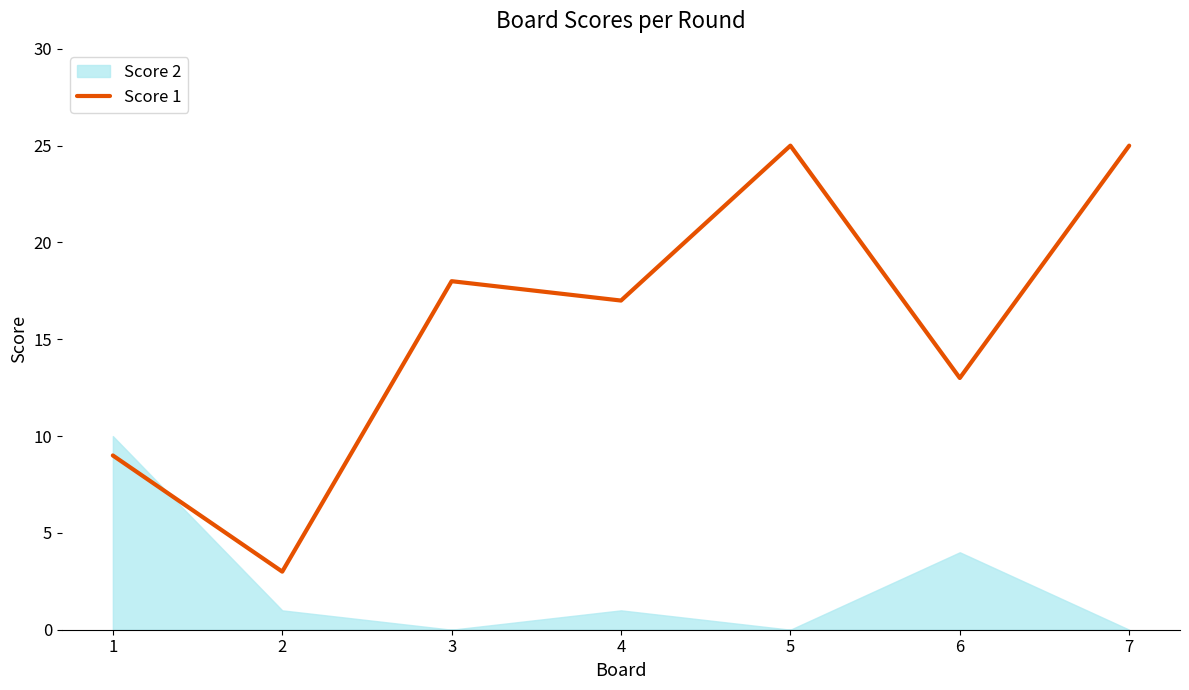

The value of Score 1 at 4 is 17. True or false?

True